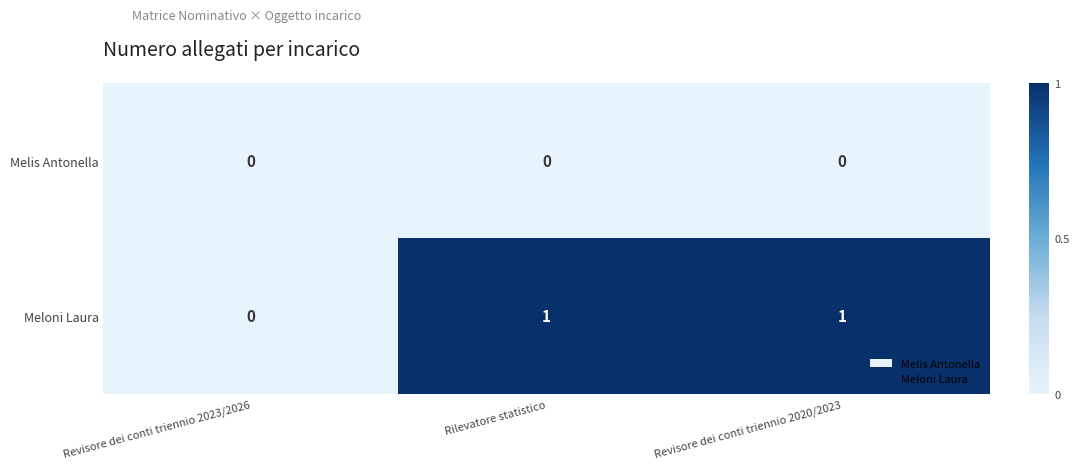

Count the Meloni Laura values in the range 0 to 1.

3